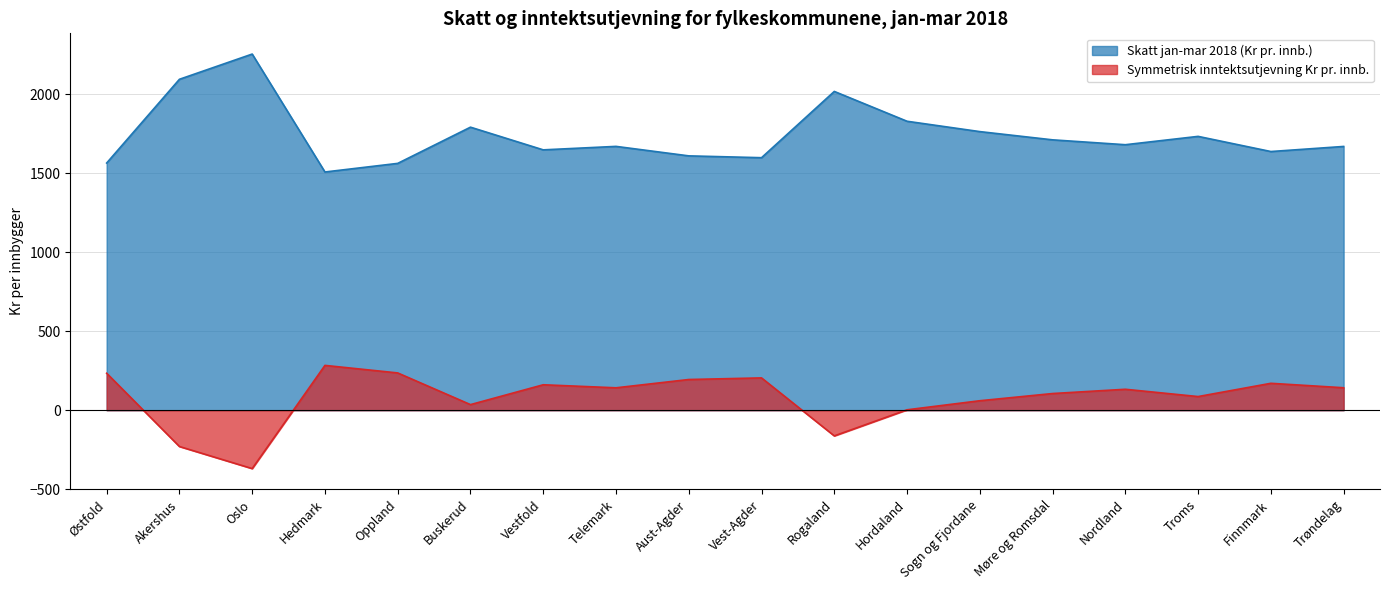

At how many categories does at least one series exceed 2128?

1